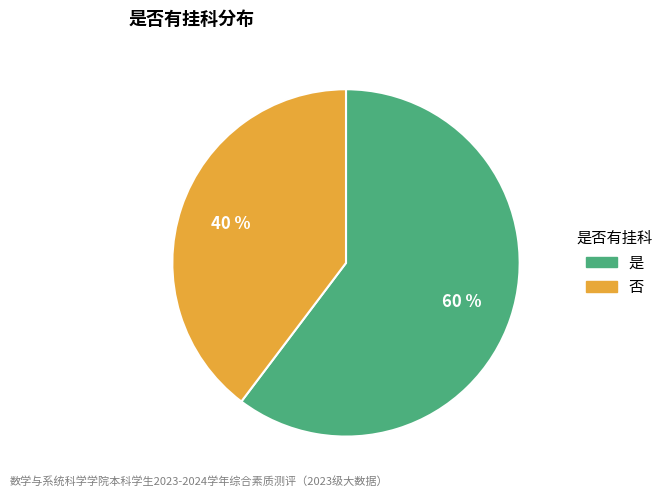

What percentage is the 是 slice, to the nearest percent?

60%